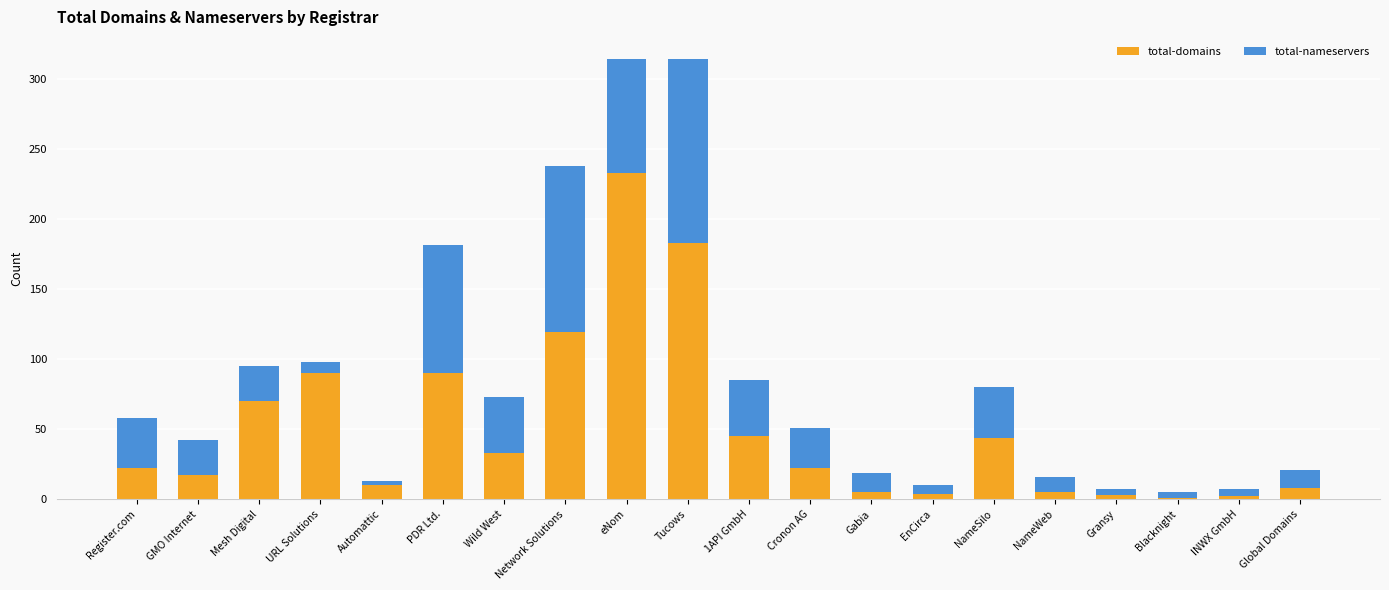

What is the total value across all series at URL Solutions?

98